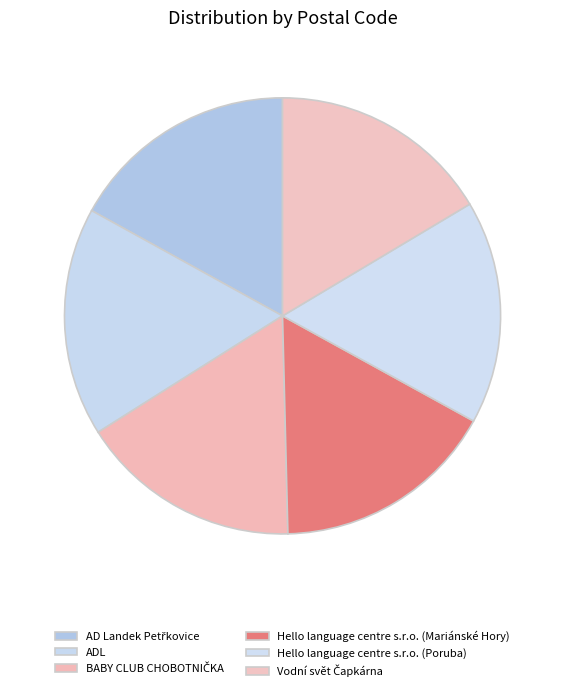

How many slices are in this pie chart?

6